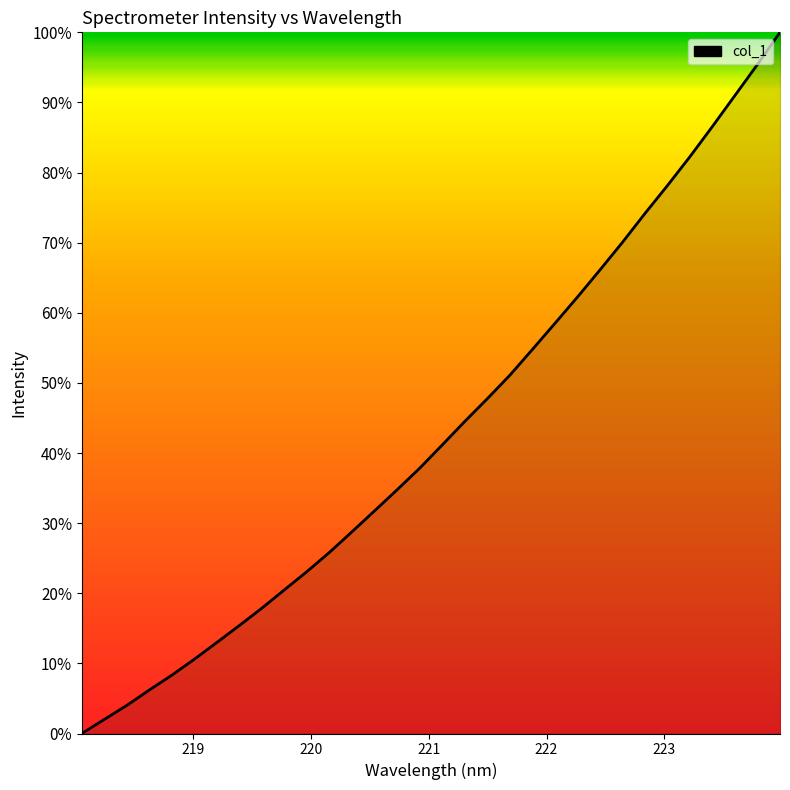

How many series are shown in this chart?

1